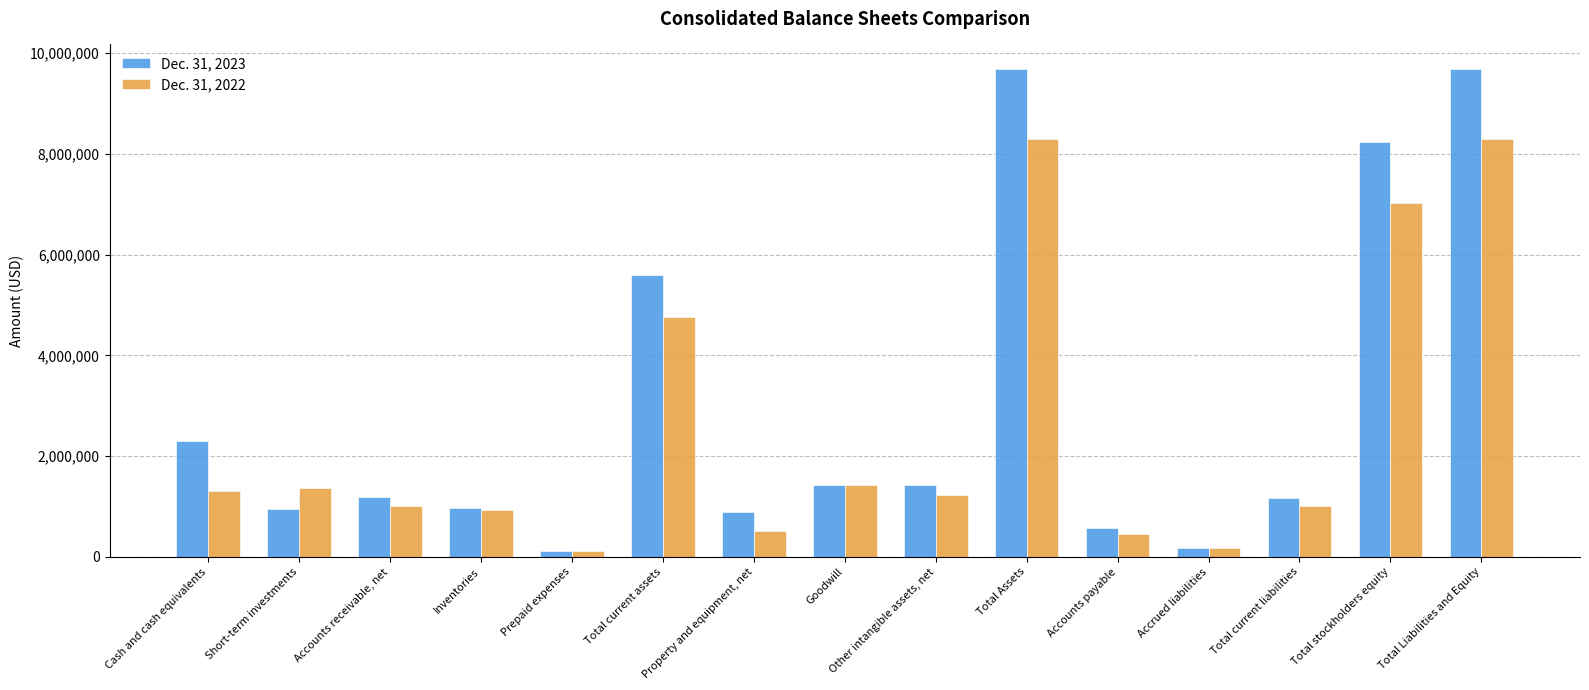

Which series has the largest range (max minus min)?

Dec. 31, 2023